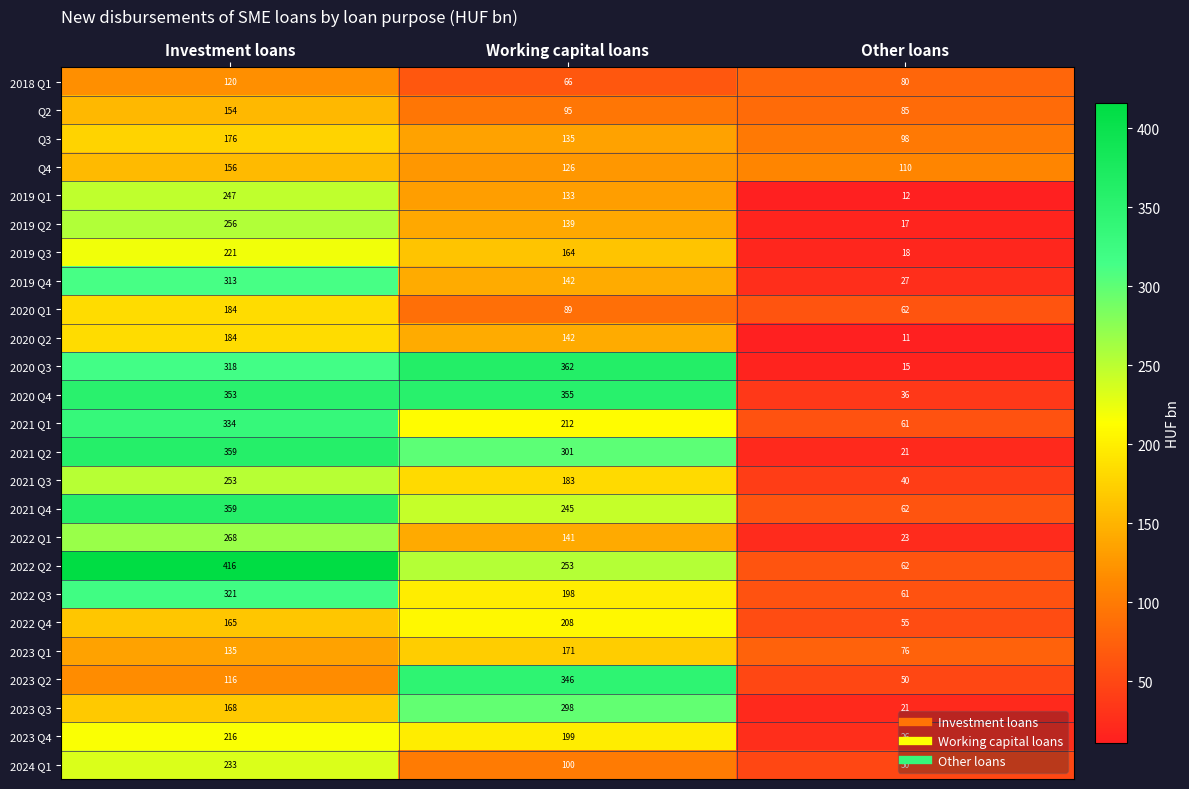

At which label does Q3 first exceed 135?

Investment loans